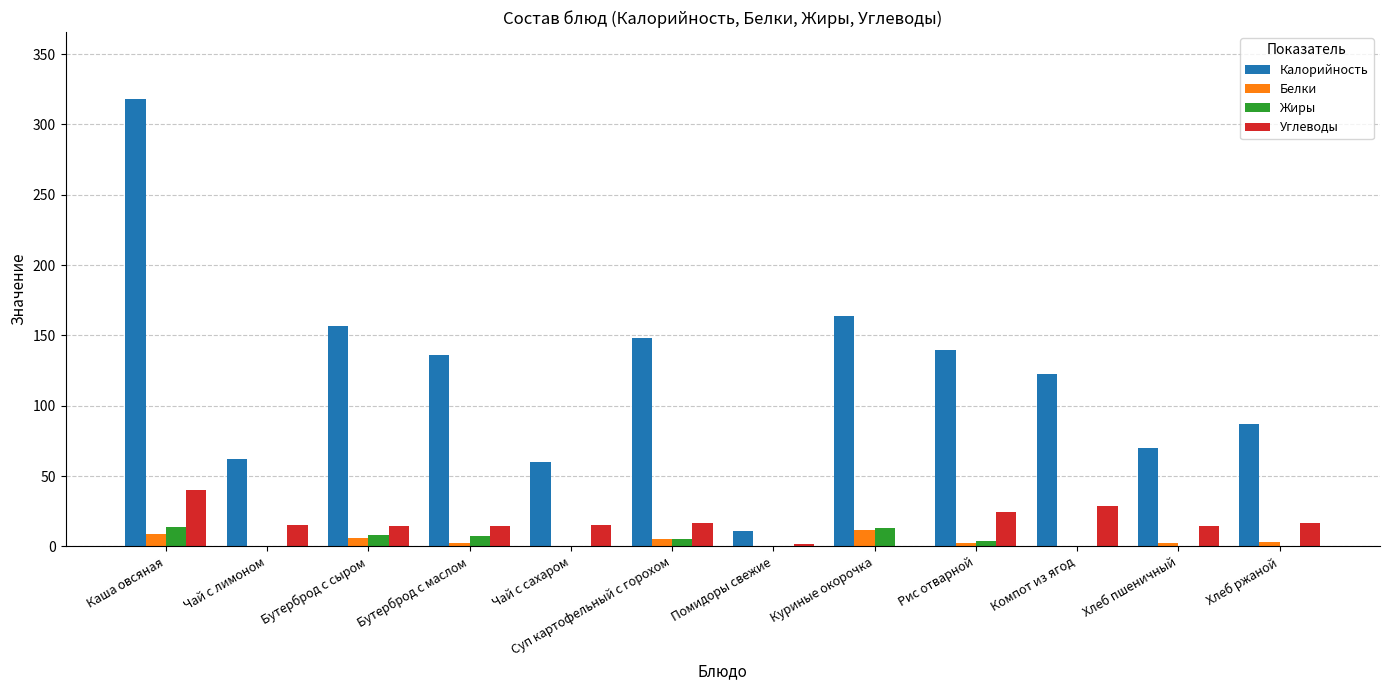

Which series has the widest spread of values?

Калорийность